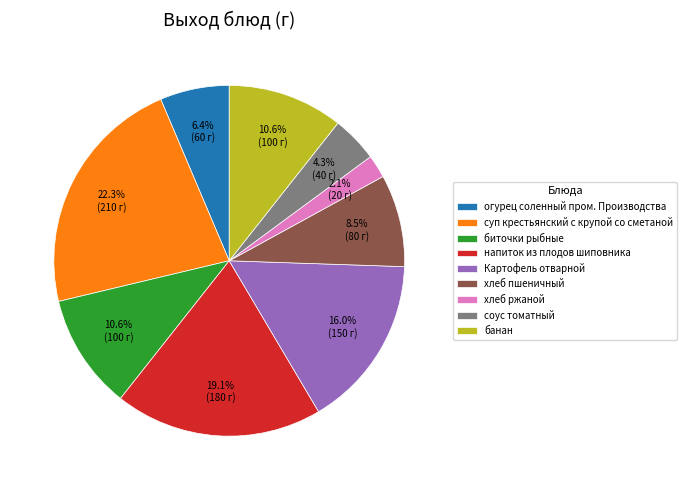

Is there any slice that represents more than half of the pie?

No